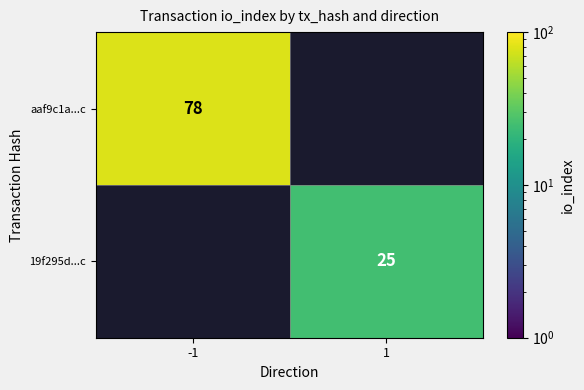

Between -1 and 1, which is larger?

-1